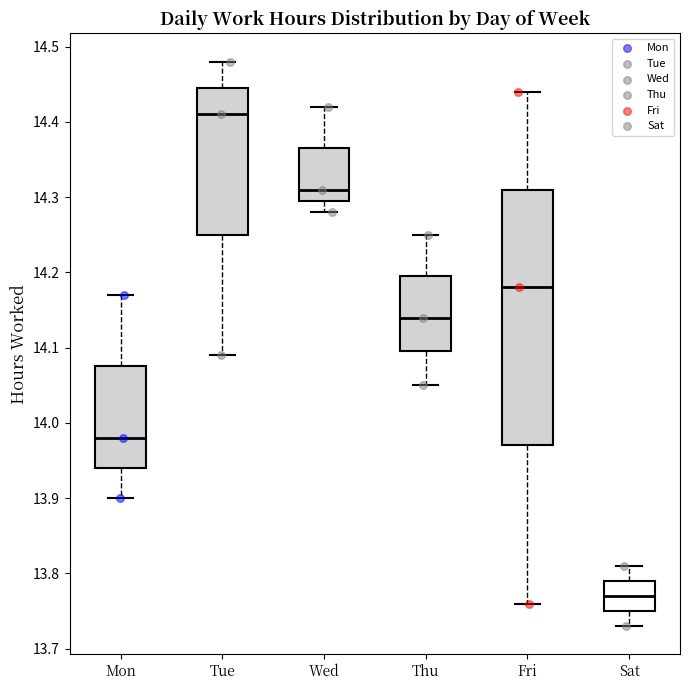

Which box has the highest median line?

Tue